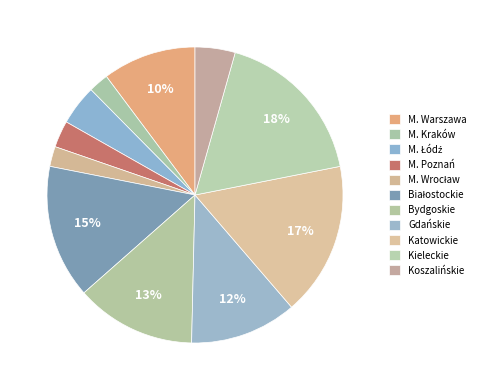

How many slices are in this pie chart?

11